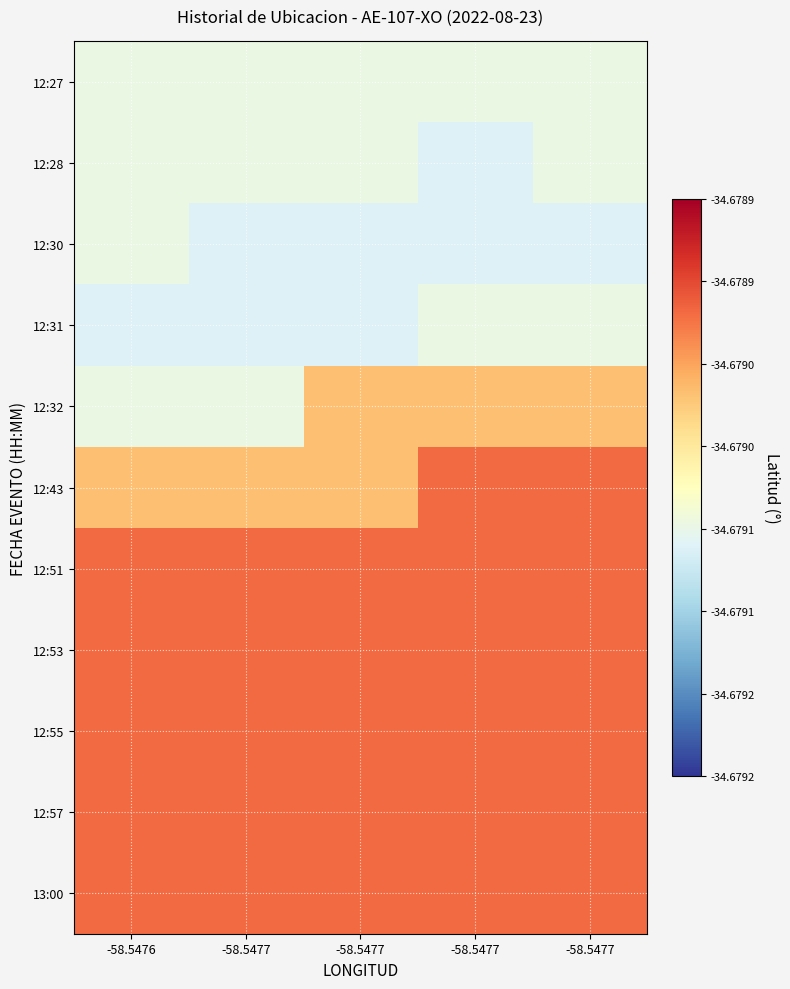

Reading right to left, list all the values displayed in this chart.

12:27: -58.5477=-34.7	-58.5477=-34.7	-58.5477=-34.7	-58.5477=-34.7	-58.5476=-34.7
12:28: -58.5477=-34.7	-58.5477=-34.7	-58.5477=-34.7	-58.5477=-34.7	-58.5476=-34.7
12:30: -58.5477=-34.7	-58.5477=-34.7	-58.5477=-34.7	-58.5477=-34.7	-58.5476=-34.7
12:31: -58.5477=-34.7	-58.5477=-34.7	-58.5477=-34.7	-58.5477=-34.7	-58.5476=-34.7
12:32: -58.5477=-34.7	-58.5477=-34.7	-58.5477=-34.7	-58.5477=-34.7	-58.5476=-34.7
12:43: -58.5477=-34.7	-58.5477=-34.7	-58.5477=-34.7	-58.5477=-34.7	-58.5476=-34.7
12:51: -58.5477=-34.7	-58.5477=-34.7	-58.5477=-34.7	-58.5477=-34.7	-58.5476=-34.7
12:53: -58.5477=-34.7	-58.5477=-34.7	-58.5477=-34.7	-58.5477=-34.7	-58.5476=-34.7
12:55: -58.5477=-34.7	-58.5477=-34.7	-58.5477=-34.7	-58.5477=-34.7	-58.5476=-34.7
12:57: -58.5477=-34.7	-58.5477=-34.7	-58.5477=-34.7	-58.5477=-34.7	-58.5476=-34.7
13:00: -58.5477=-34.7	-58.5477=-34.7	-58.5477=-34.7	-58.5477=-34.7	-58.5476=-34.7